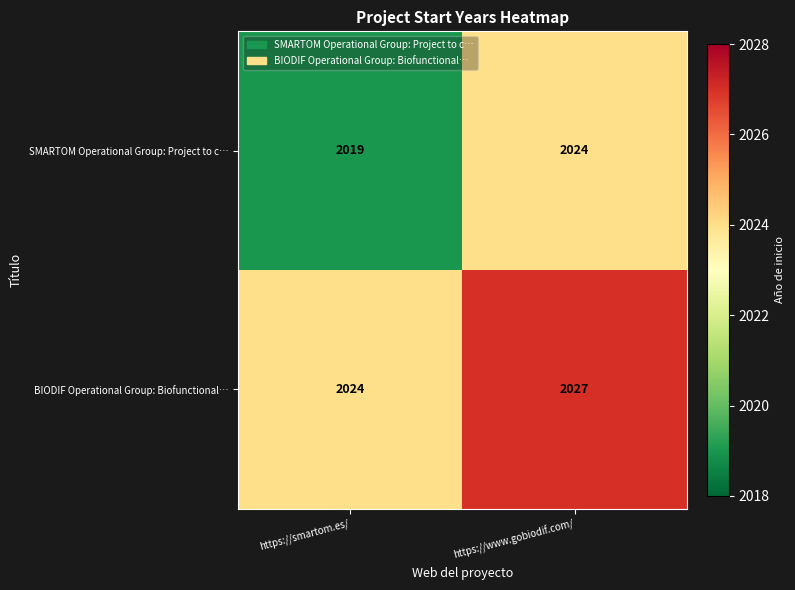

How many categories are shown in the chart?

2